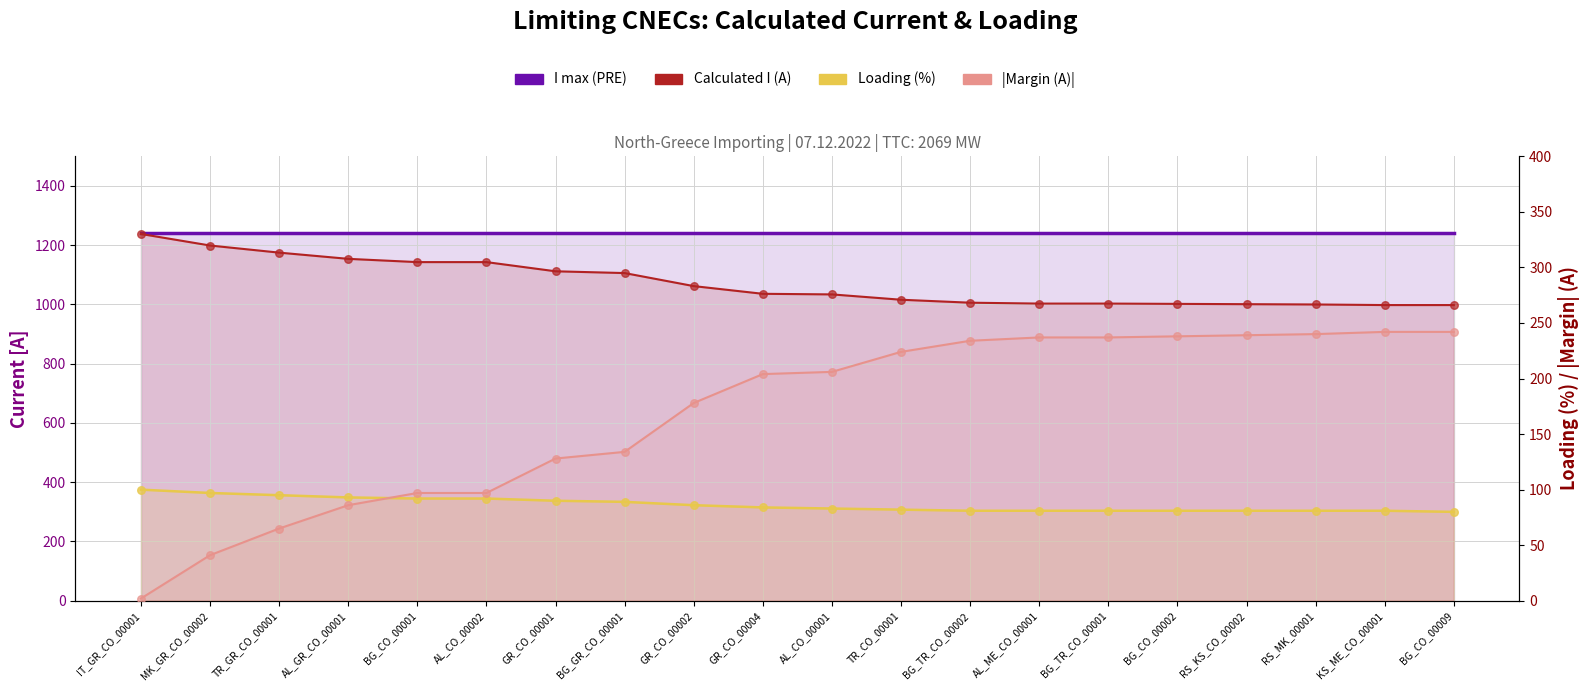

Which series reaches the maximum Y coordinate?

I max (PRE)